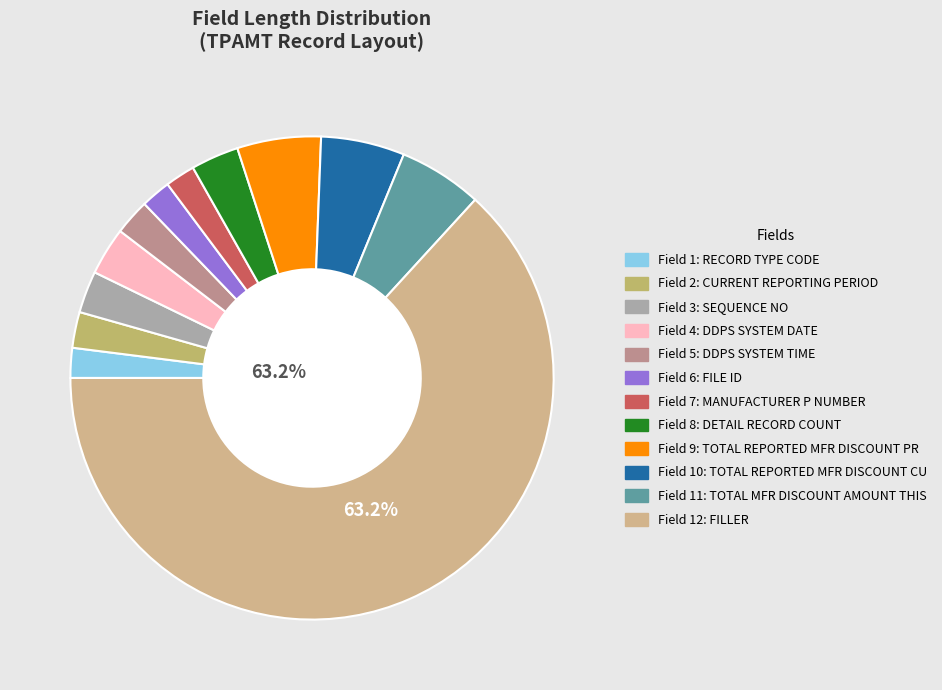

True or false: 9 accounts for 6% of the total.

True